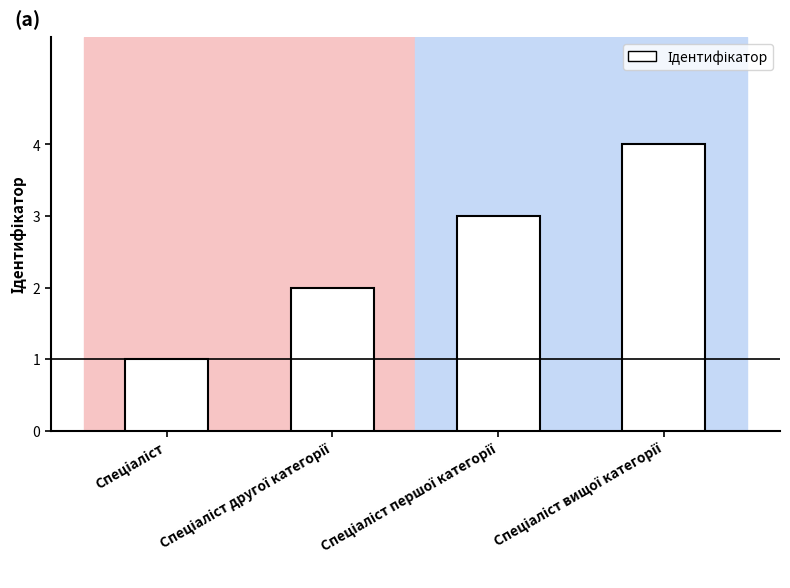

How many series are shown in this chart?

1